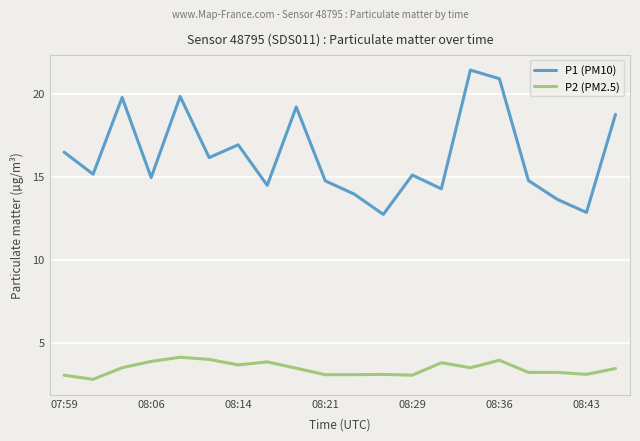

Rank the series by their average value, from highest to lowest.

P1 (PM10), P2 (PM2.5)